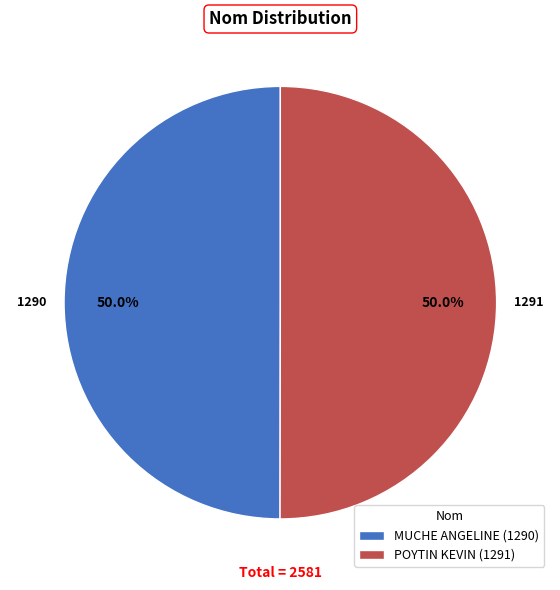

What percentage is the POYTIN KEVIN slice, to the nearest percent?

50%